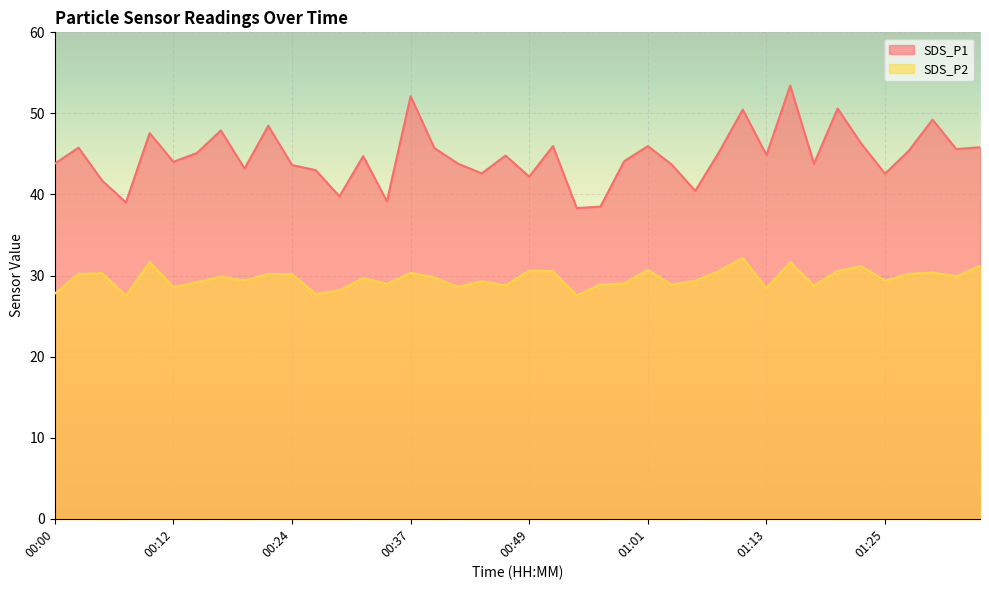

What is the minimum value for SDS_P1?

38.3